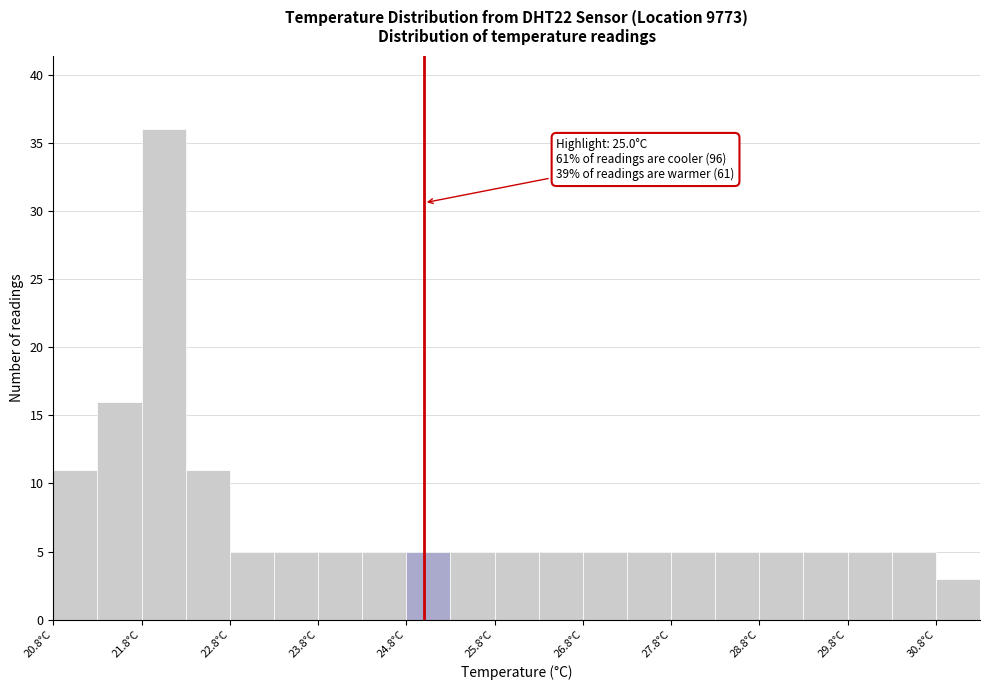

Which range on the x-axis has the tallest bar?

21.8 to 22.3